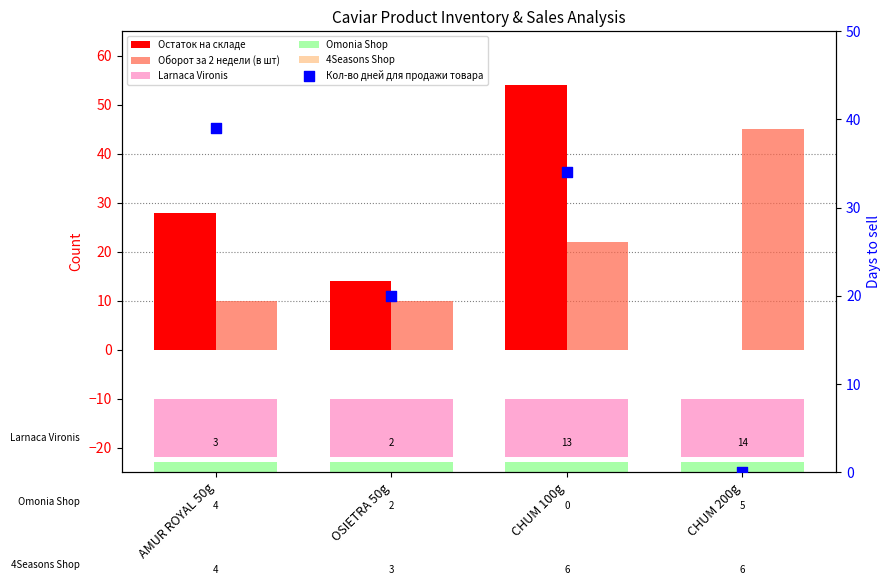

At which category is the sum across all series the highest?

CHUM 100g